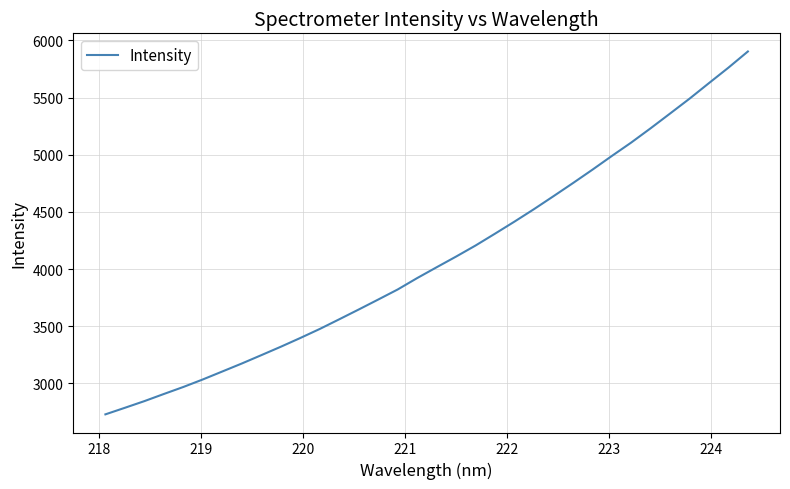

True or false: the data has more than 2 interior local peaks.

False